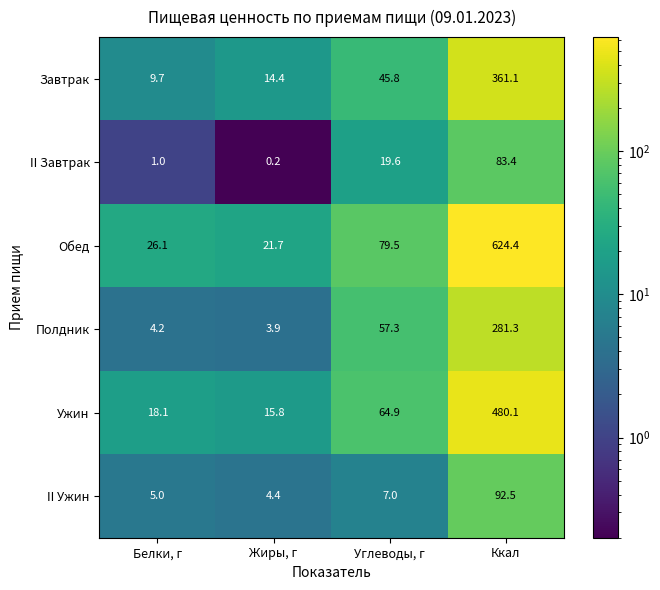

What is the approximate value of Ужин at Углеводы, г?

64.9